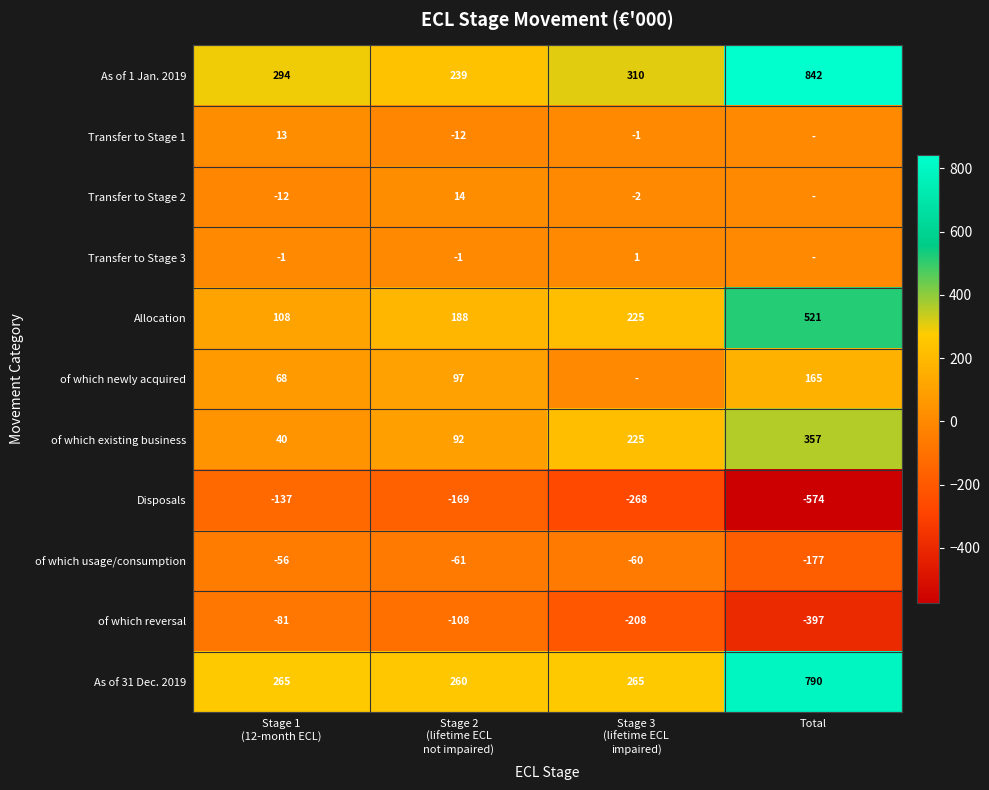

What is the maximum value for As of 31 Dec. 2019?

790